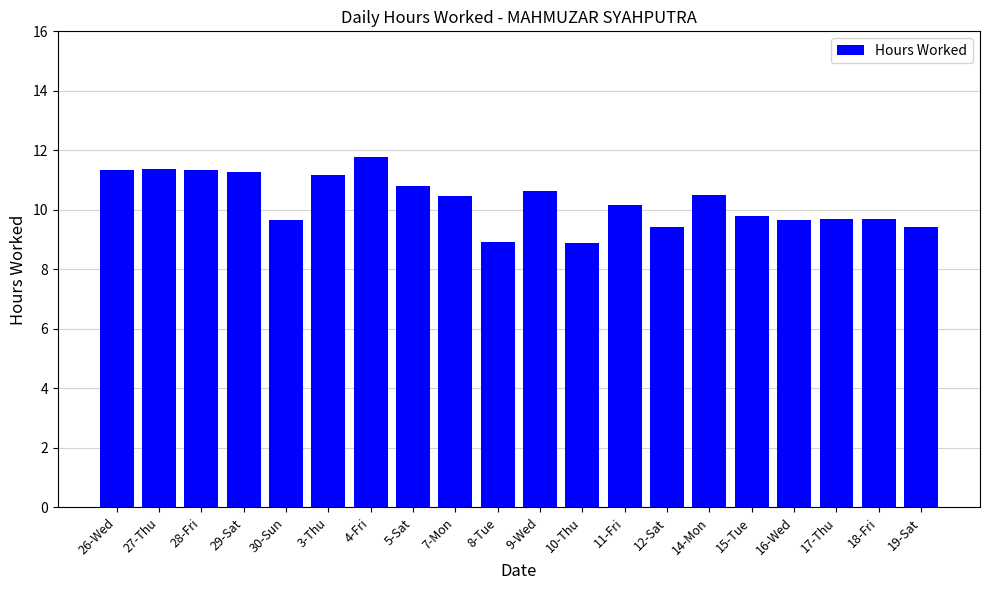

What is the sum of the values at 11-Fri and 29-Sat?

21.4